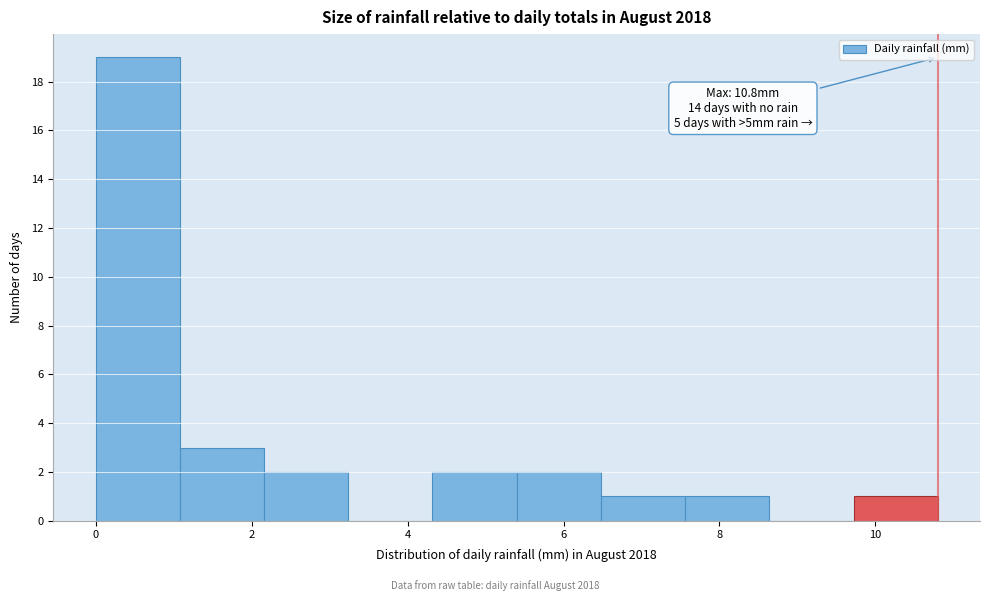

Which range on the x-axis has the tallest bar?

0.00 to 1.08